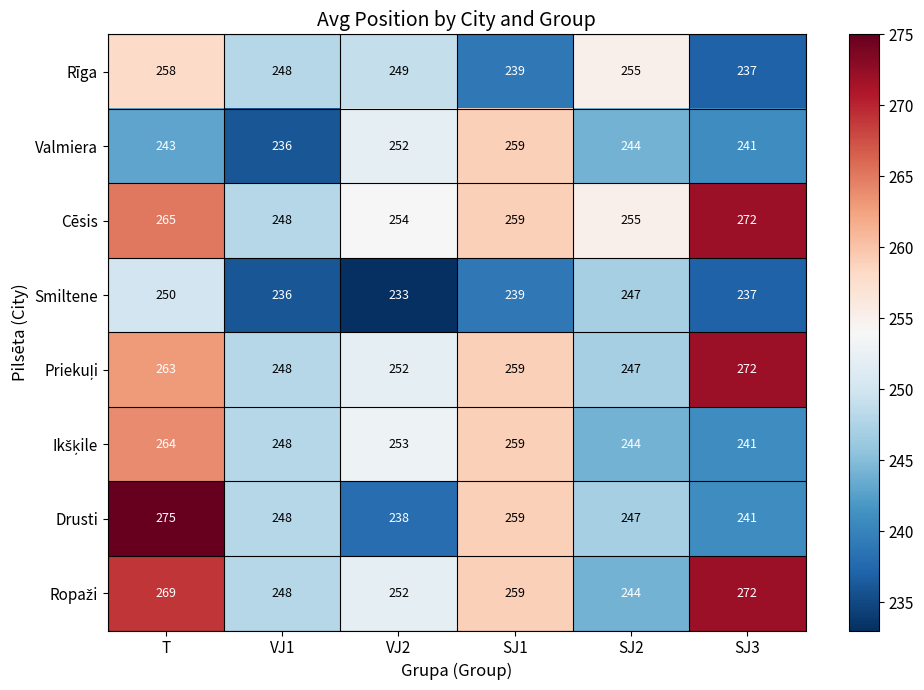

At which label is Smiltene closest to 241?

SJ1